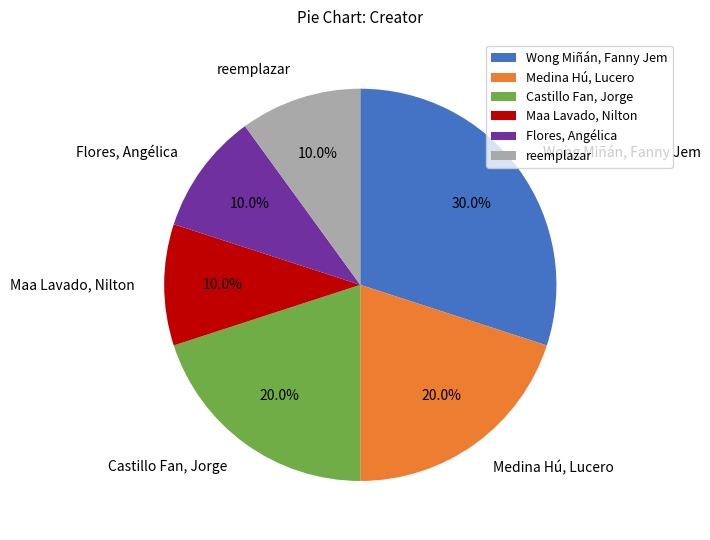

Is Castillo Fan, Jorge the majority of the pie?

No